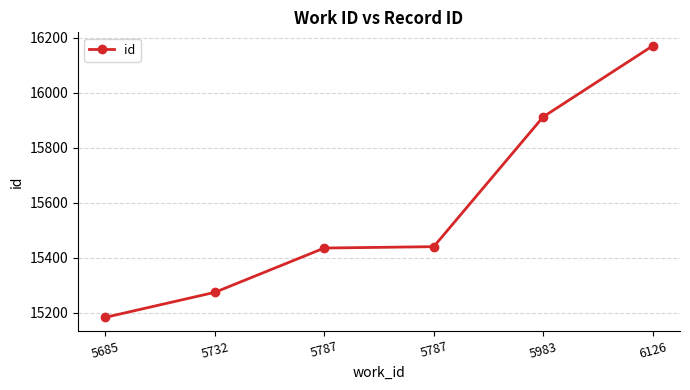

List the labels in order of value, smallest first.

5685, 5732, 5787, 5787, 5983, 6126